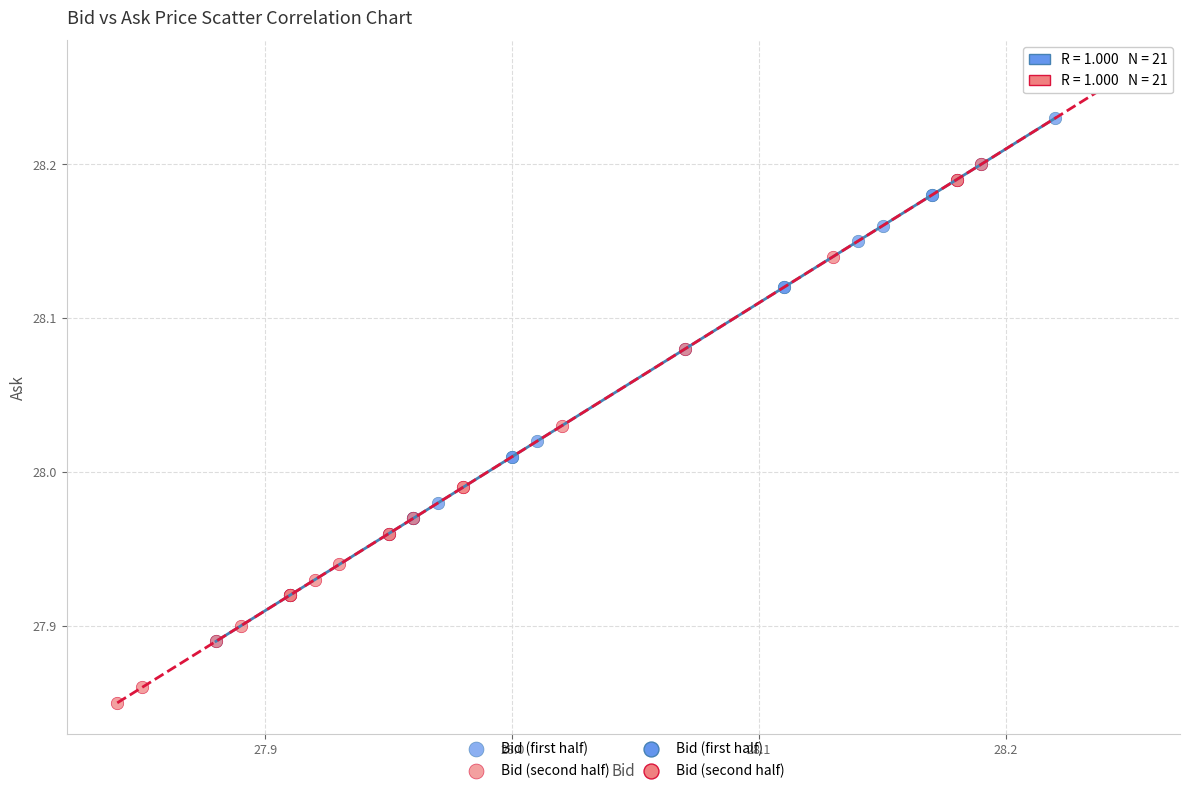

Which series contains the lowest Y value?

Bid (second half)